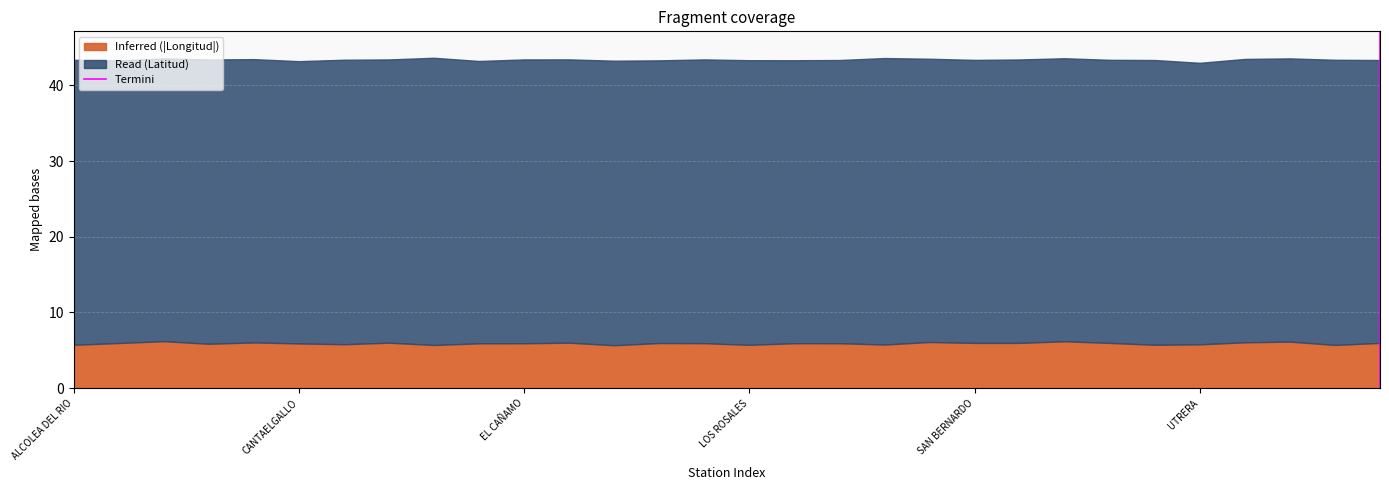

What value does the Inferred (|Longitud|) series have at ALCOLEA DEL RIO?

5.7